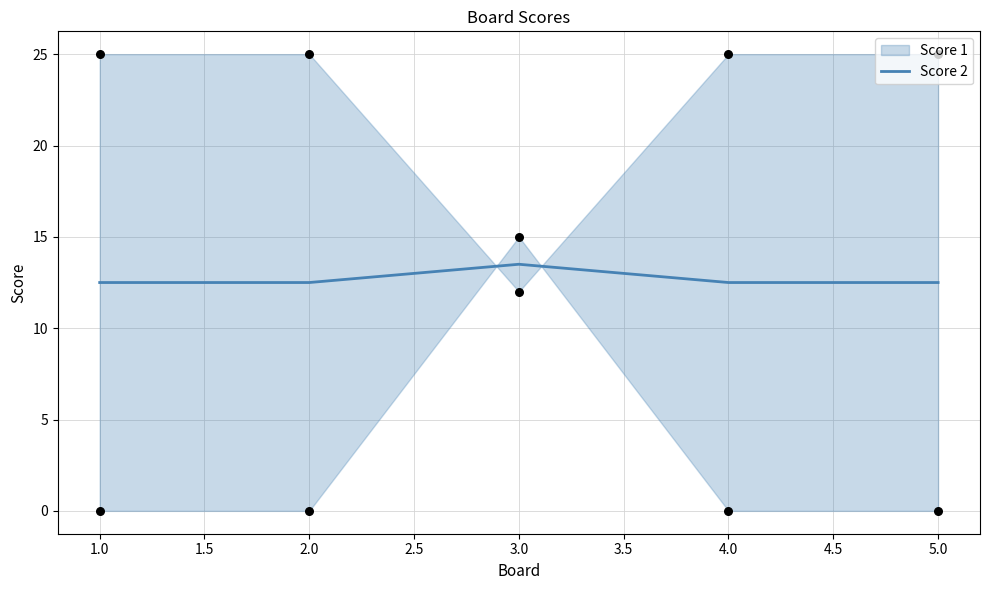

What is the maximum value for Score 2?

13.5